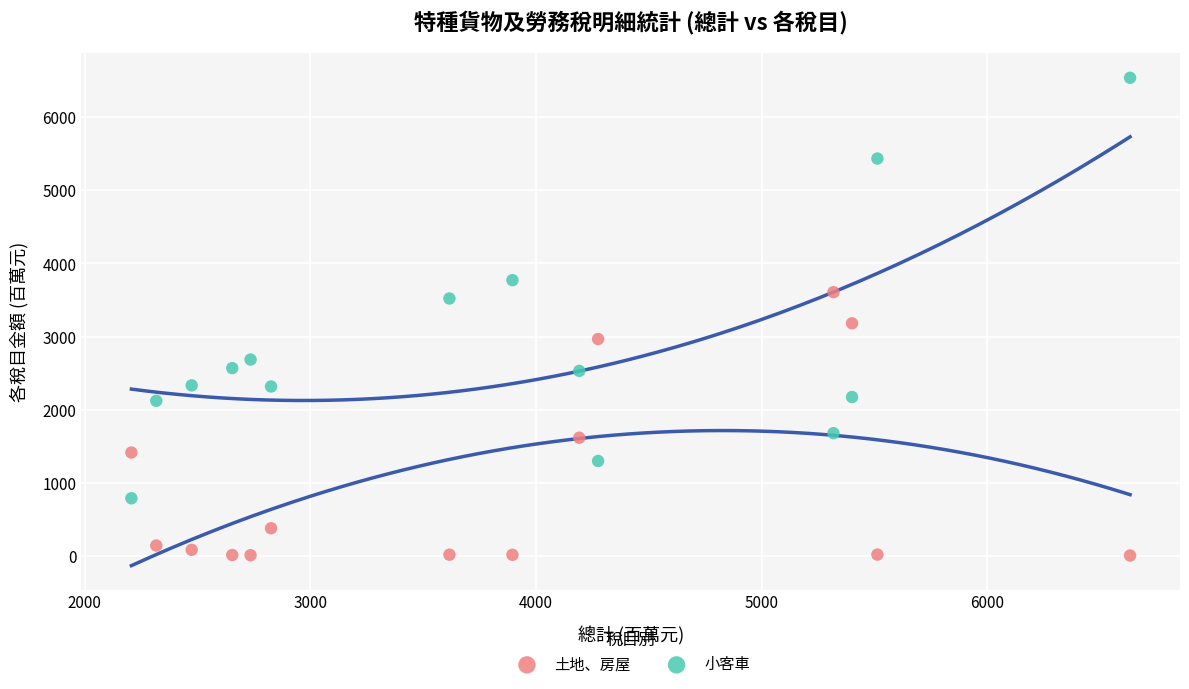

Which series has the widest spread of Y values?

小客車